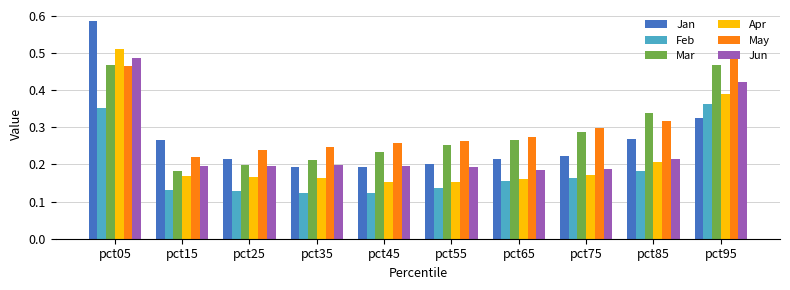

At which label does May reach its minimum?

pct15